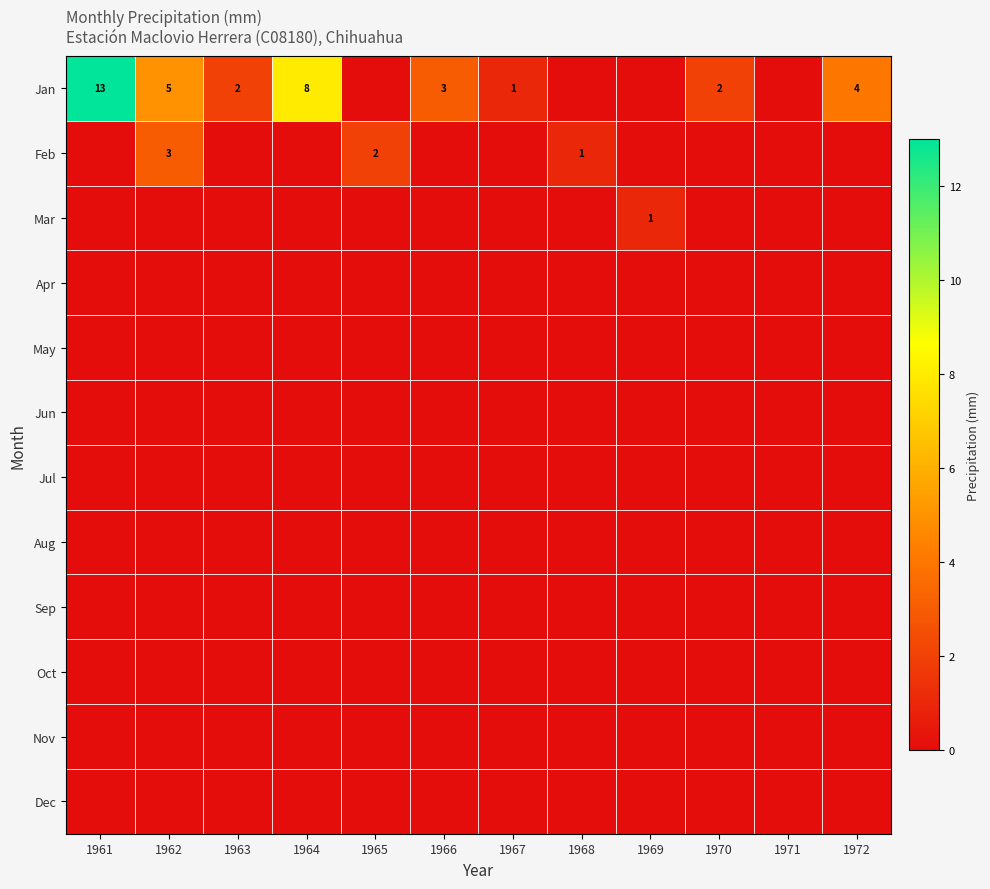

Is it true that Dec equals 0 at 1966?

True